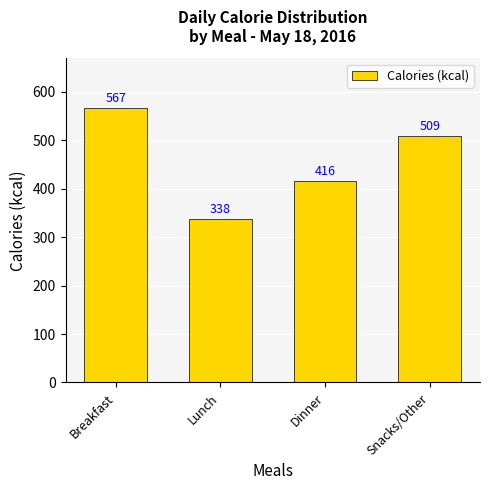

The chart shows a value of 351 at Snacks/Other. True or false?

False